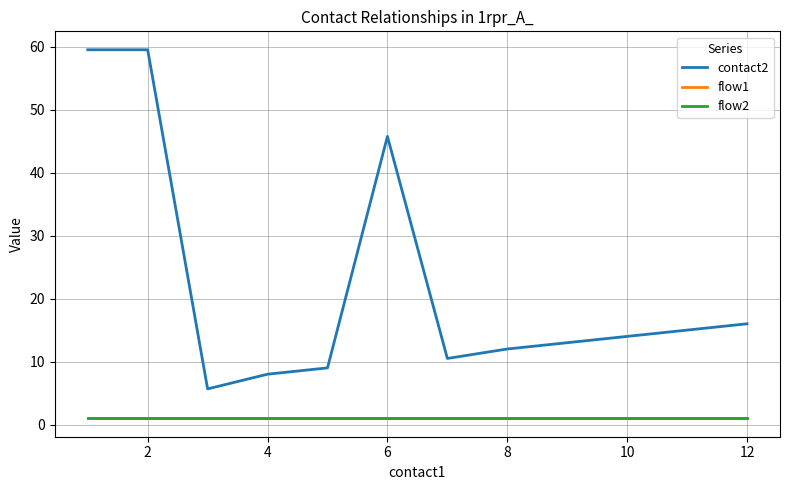

Does the chart have visible grid lines?

Yes